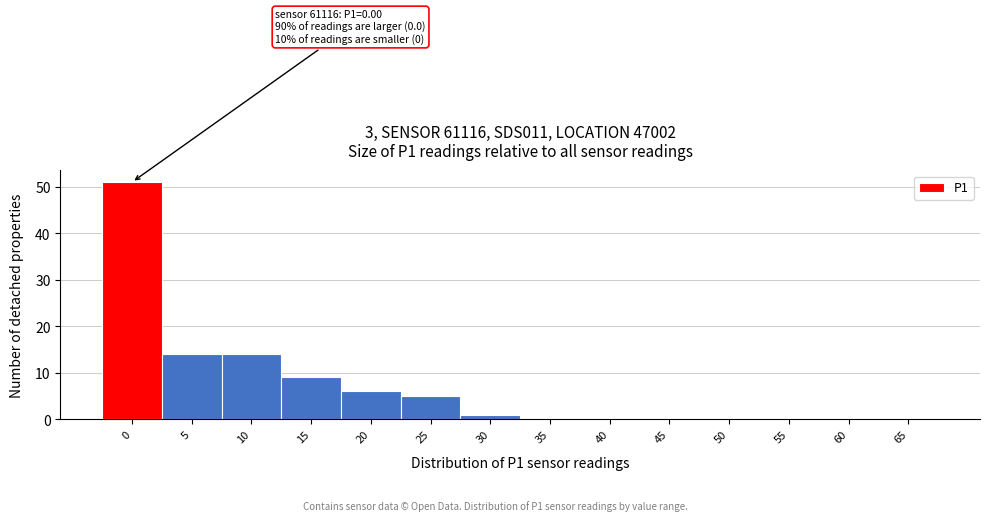

Reading left to right, what are all the values shown in this chart?

0=51	5=14	10=14	15=9	20=6	25=5	30=1	35=0	40=0	45=0	50=0	55=0	60=0	65=0